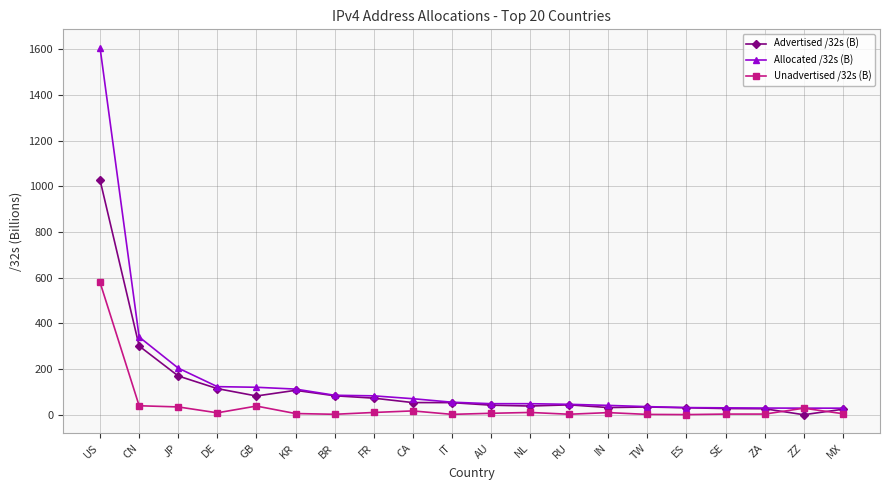

Is the value of Unadvertised /32s (B) at TW greater than the value of Allocated /32s (B) at ZZ?

No